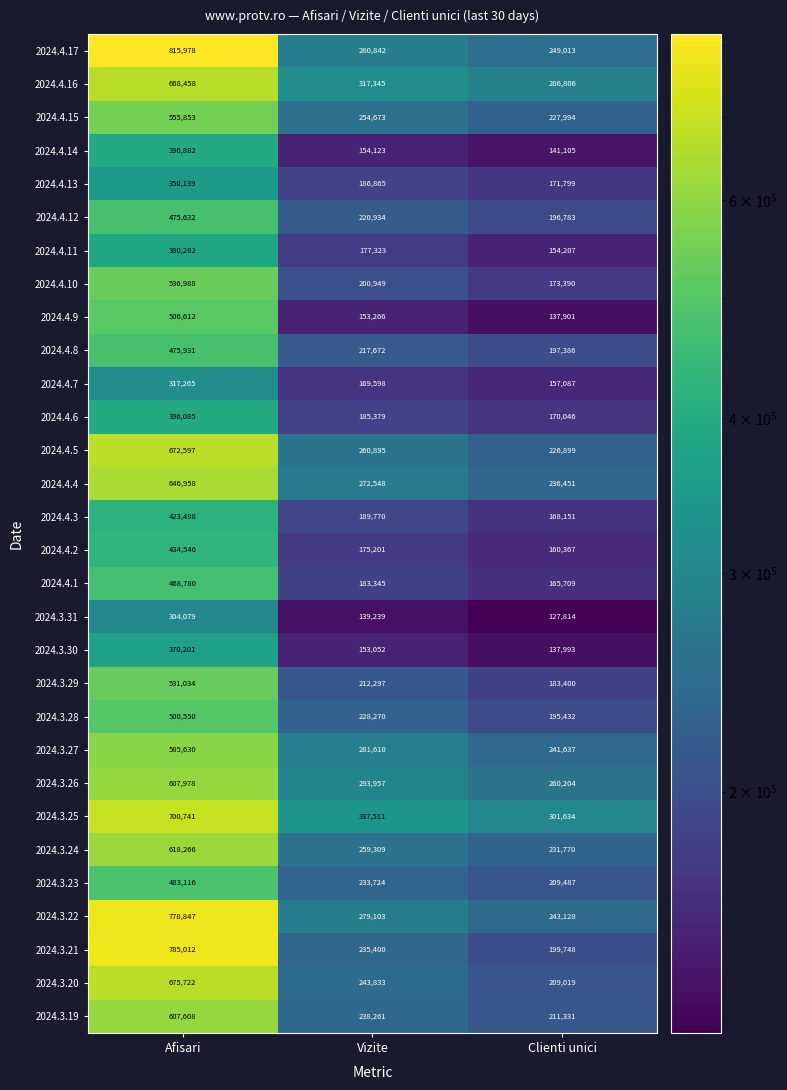

What is the difference between the 2024.4.9 values at Clienti unici and Vizite?

15365